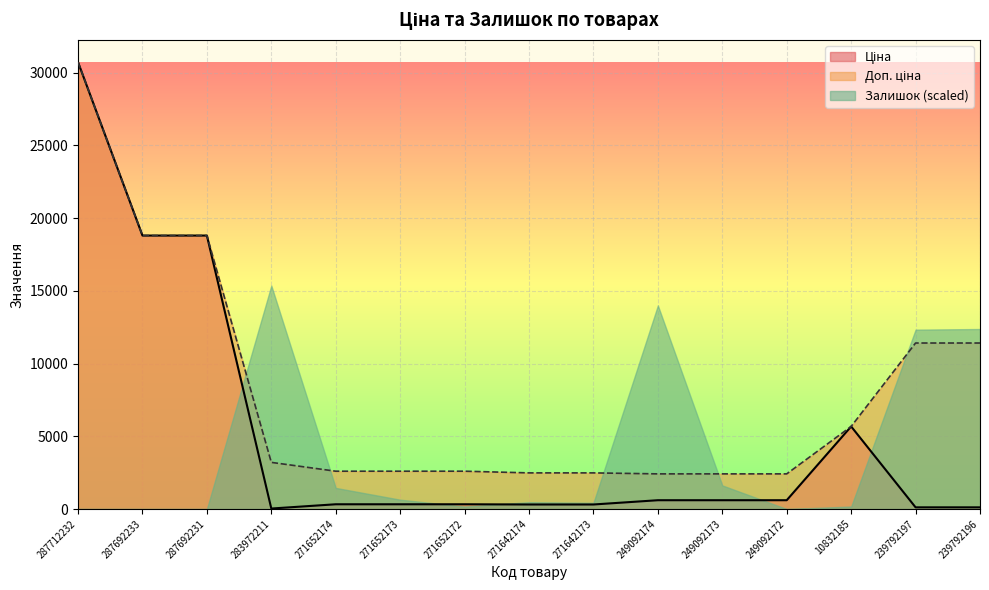

The value of Ціна at 271642173 is 310.3. True or false?

True